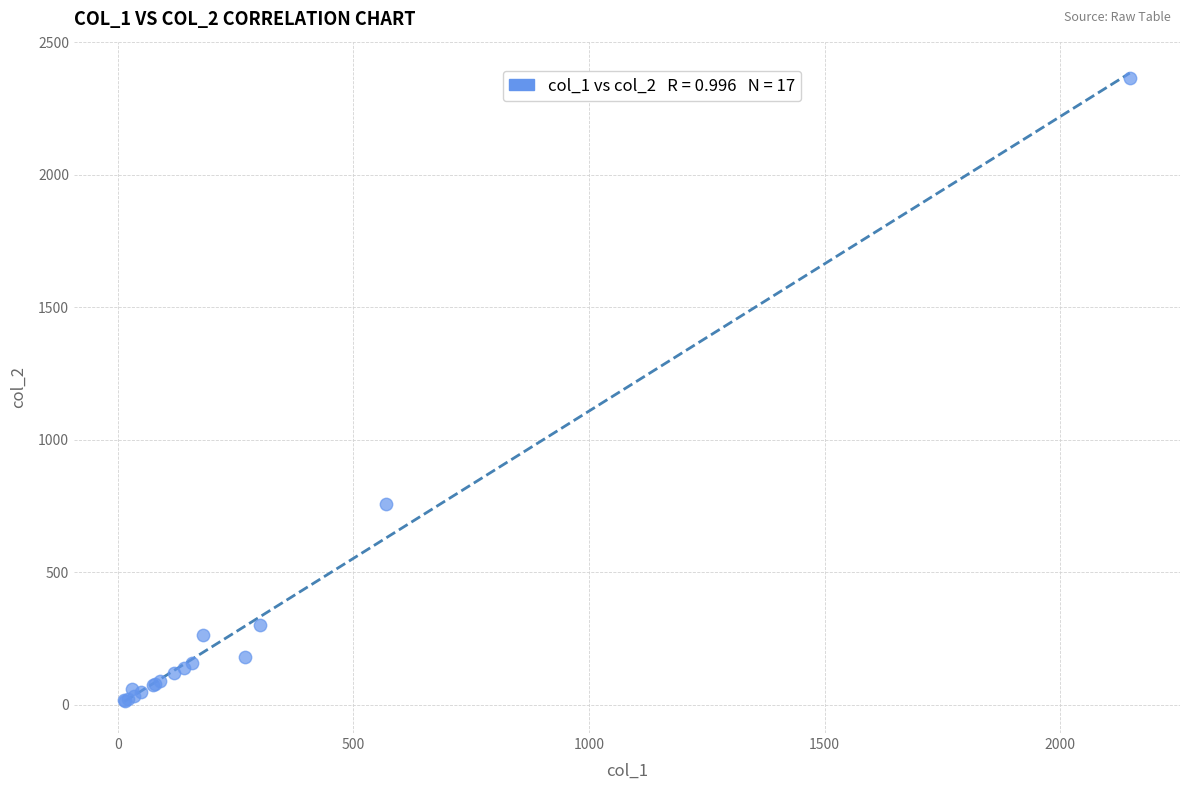

What Y value in the scatter plot is closest to 1191?

760.0